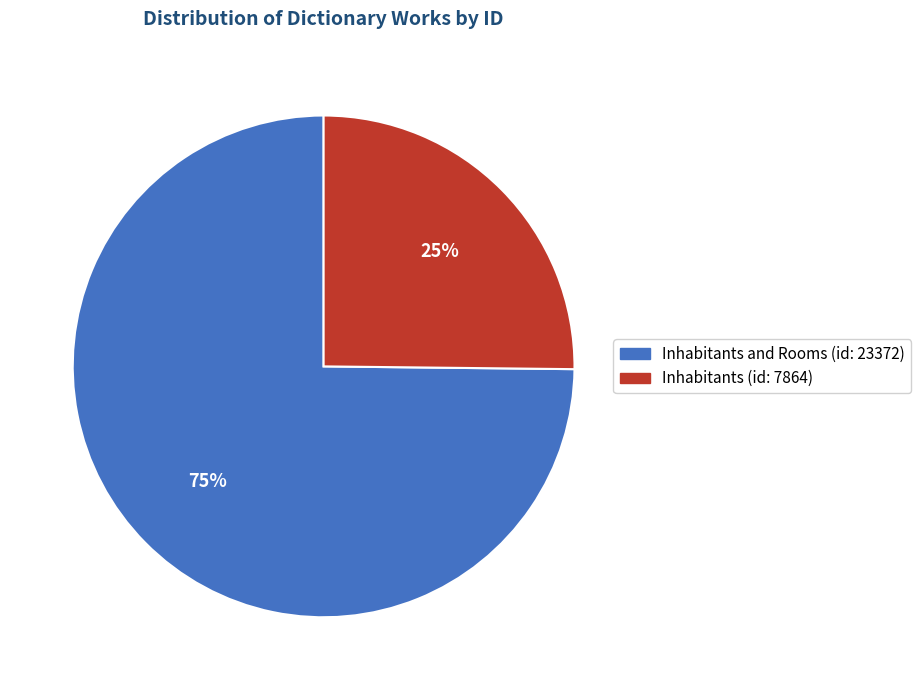

Combined, do Inhabitants (id: 7864) and Inhabitants and Rooms (id: 23372) account for over 50%?

Yes